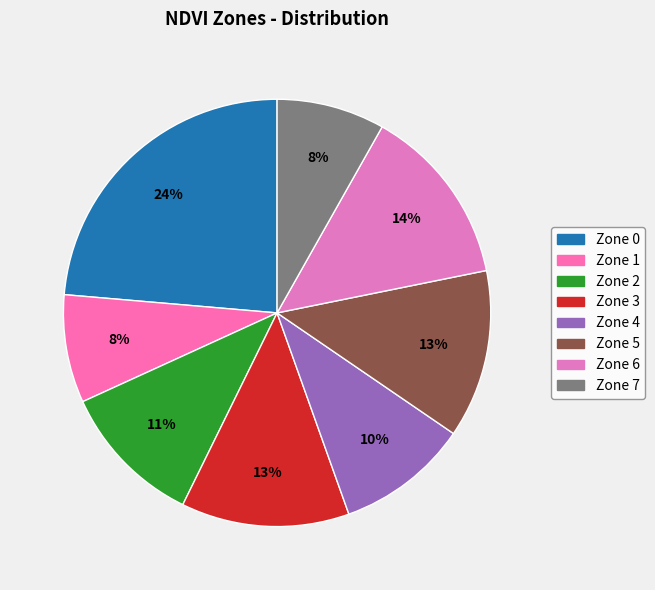

How many slices are in this pie chart?

8